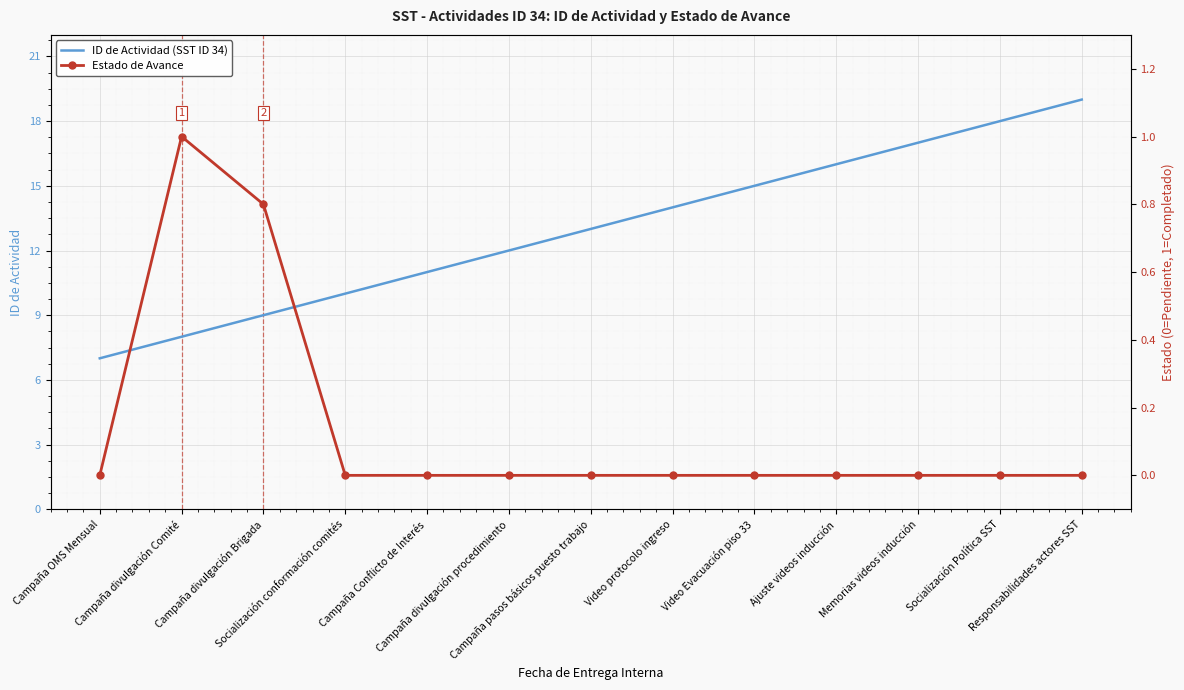

The Estado de Avance series shows 0.0 at Campaña OMS Mensual. True or false?

True